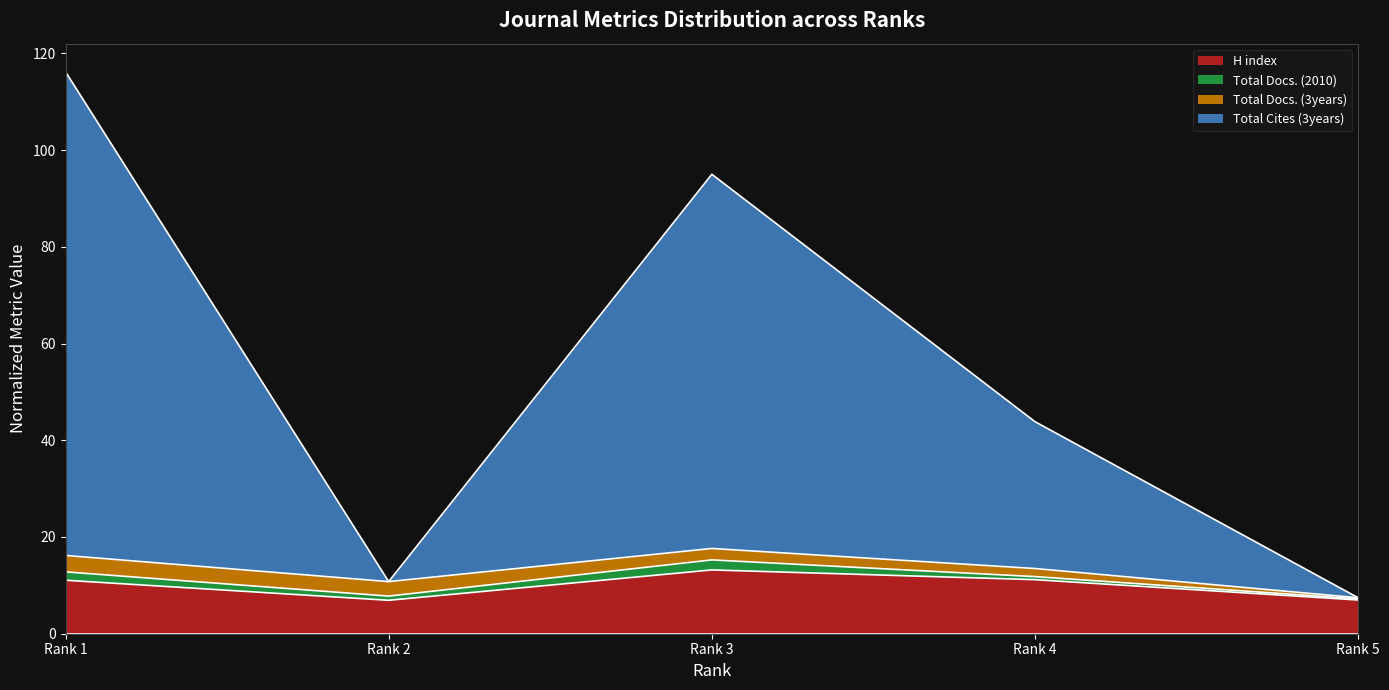

Does the chart have visible grid lines?

No